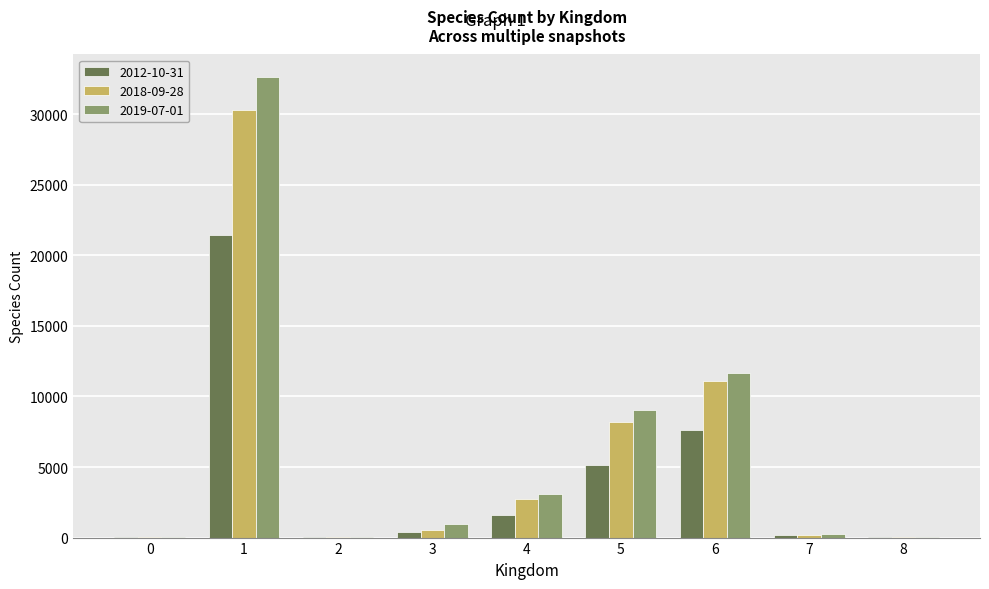

Is the value of 2018-09-28 at 5 greater than the value of 2012-10-31 at 3?

Yes